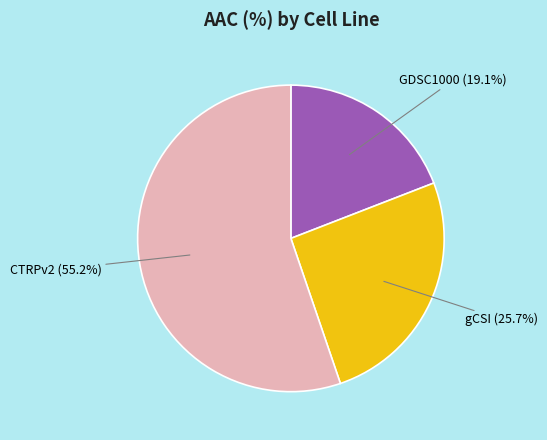

What percentage is the gCSI slice, to the nearest percent?

26%